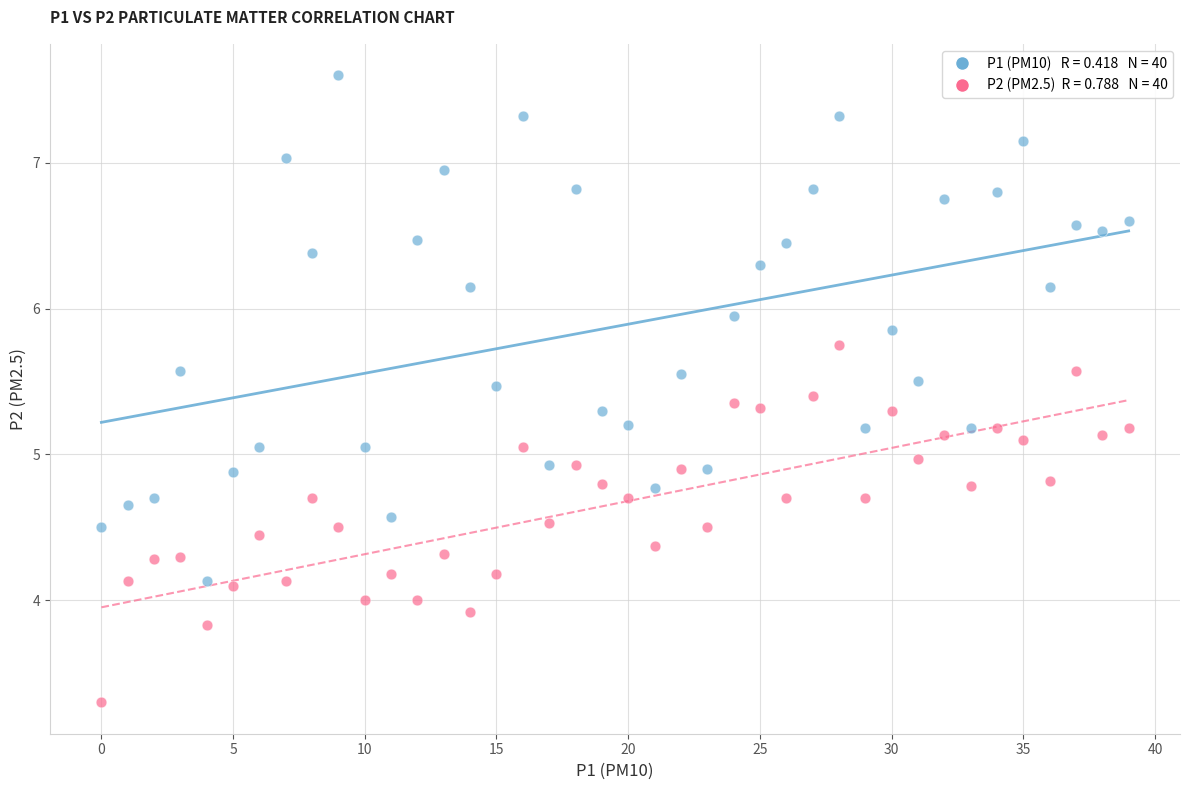

Across all data points, what is the range of Y values (max minus min)?

4.3